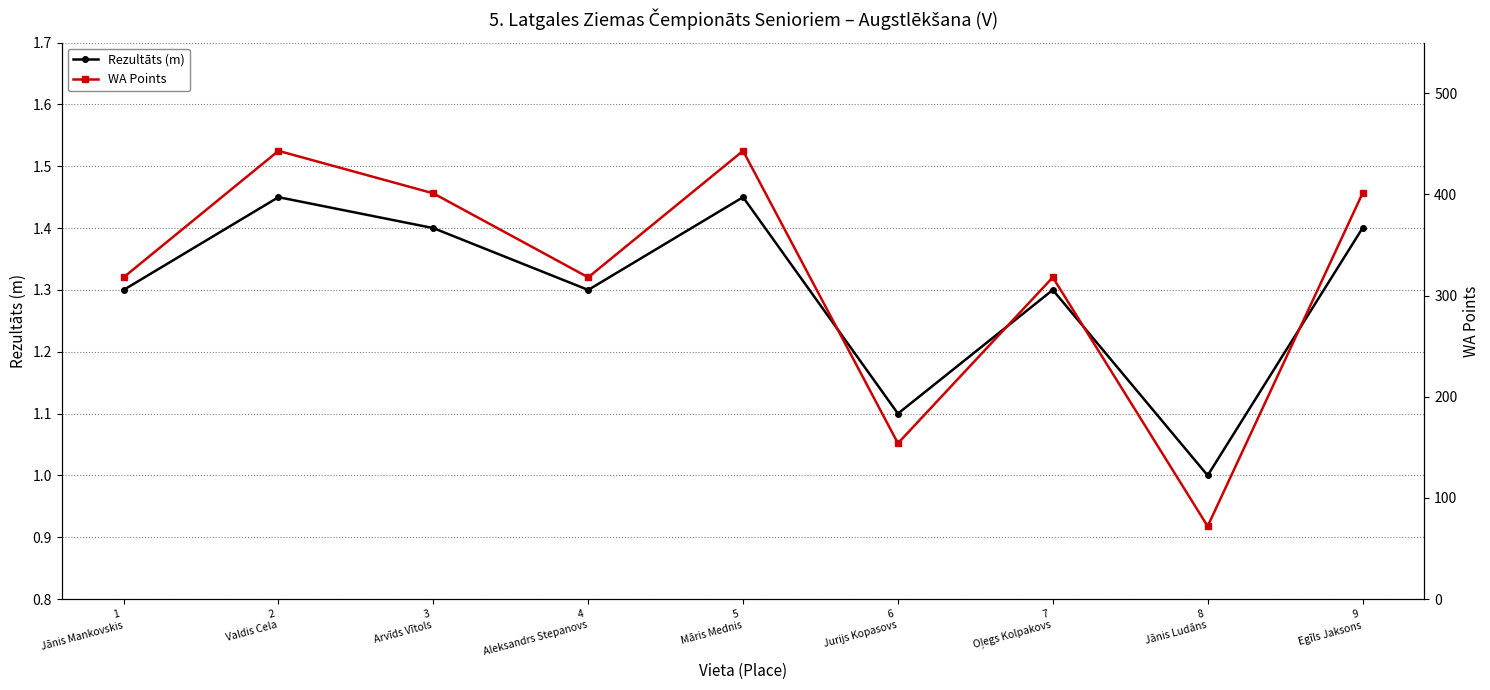

At which category is the sum across all series the highest?

2
Valdis Cela